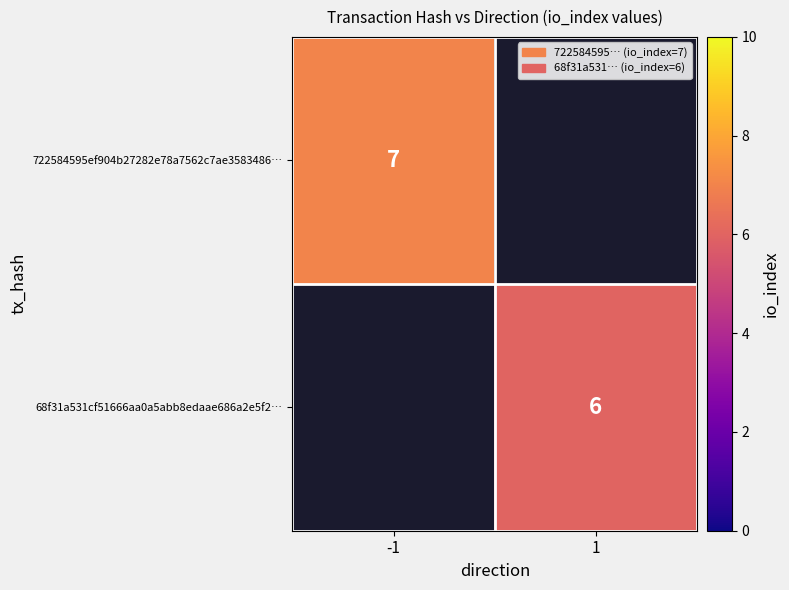

True or false: 722584595ef904b27282e78a7562c7ae3583486… has a value of 12 at -1.

False